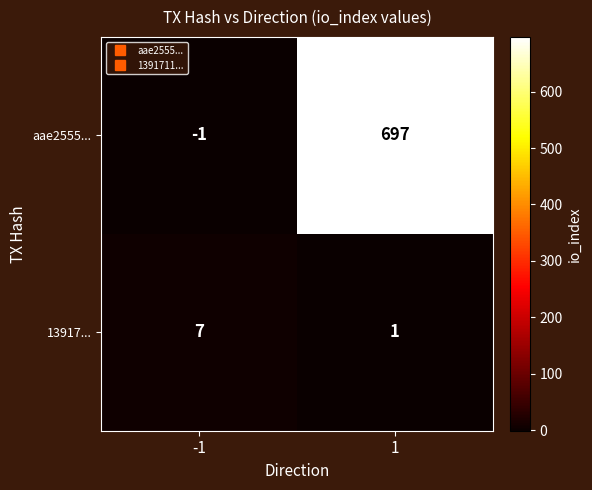

How many series are shown in this chart?

2